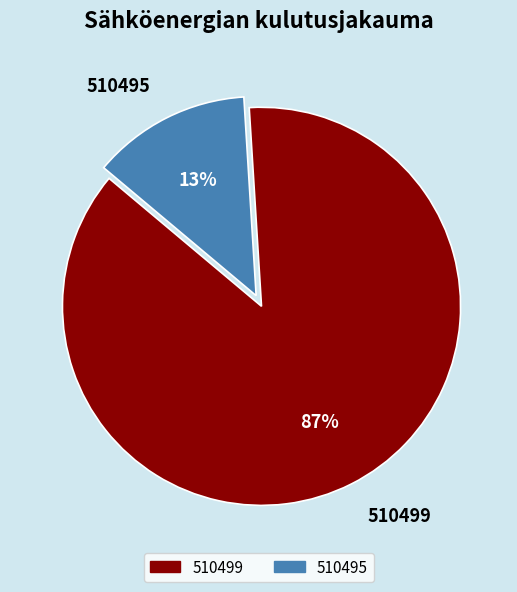

What percentage is the 510495 slice, to the nearest percent?

13%